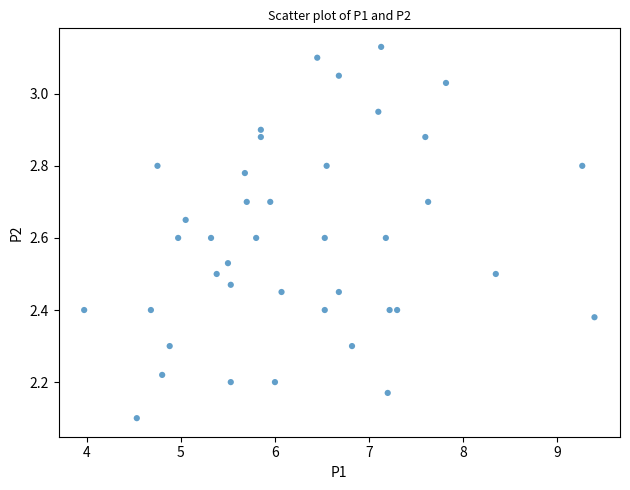

What Y value in the scatter plot is closest to 2?

2.1